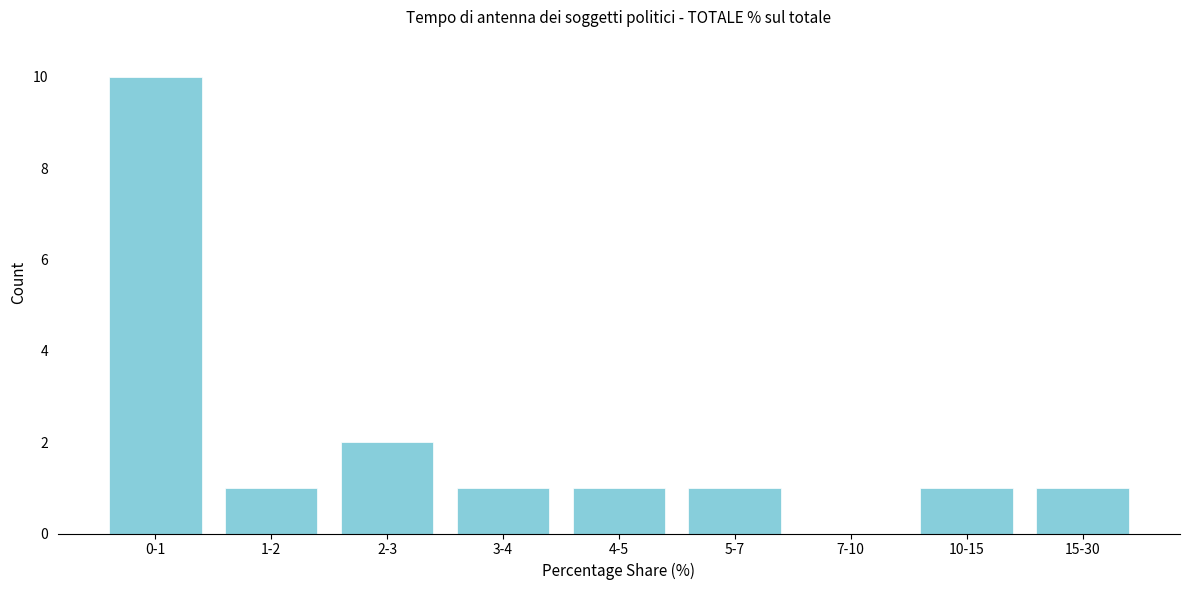

Reading right to left, extract all data points from this chart.

15-30=1	10-15=1	7-10=0	5-7=1	4-5=1	3-4=1	2-3=2	1-2=1	0-1=10